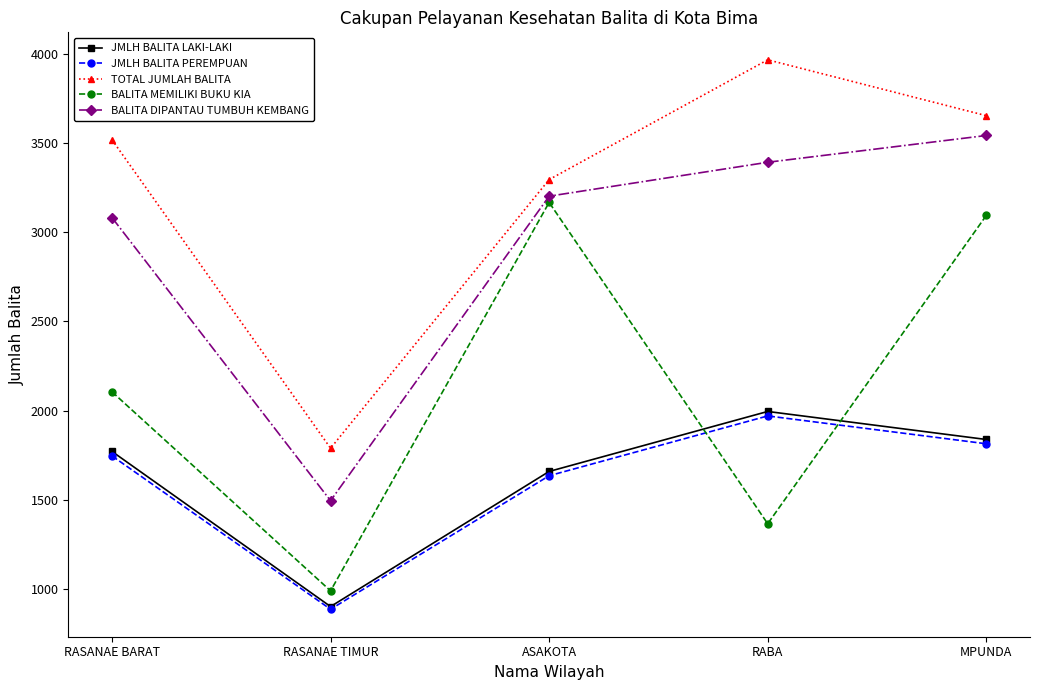

Between RASANAE BARAT and ASAKOTA, which series saw the biggest shift?

BALITA MEMILIKI BUKU KIA